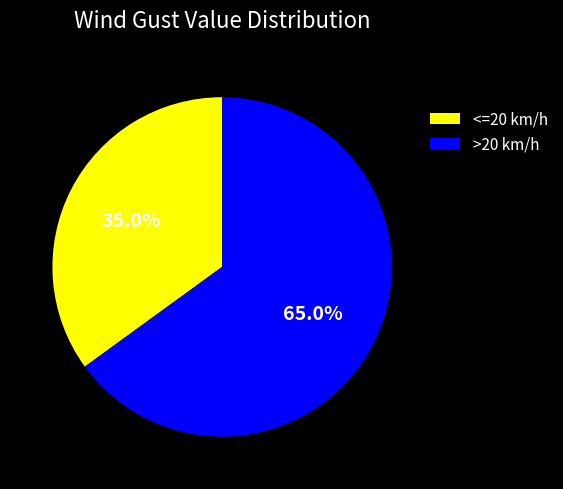

Which category has the smallest portion of the pie?

<=20 km/h